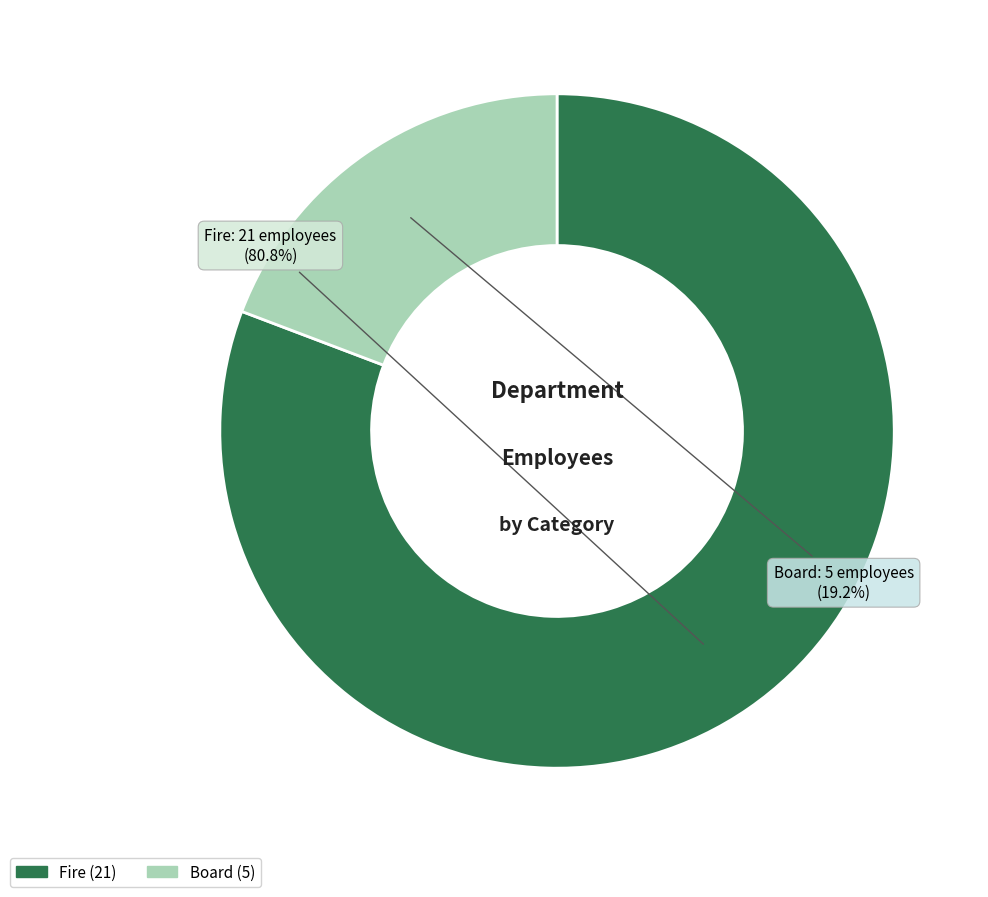

True or false: Fire accounts for 73% of the total.

False